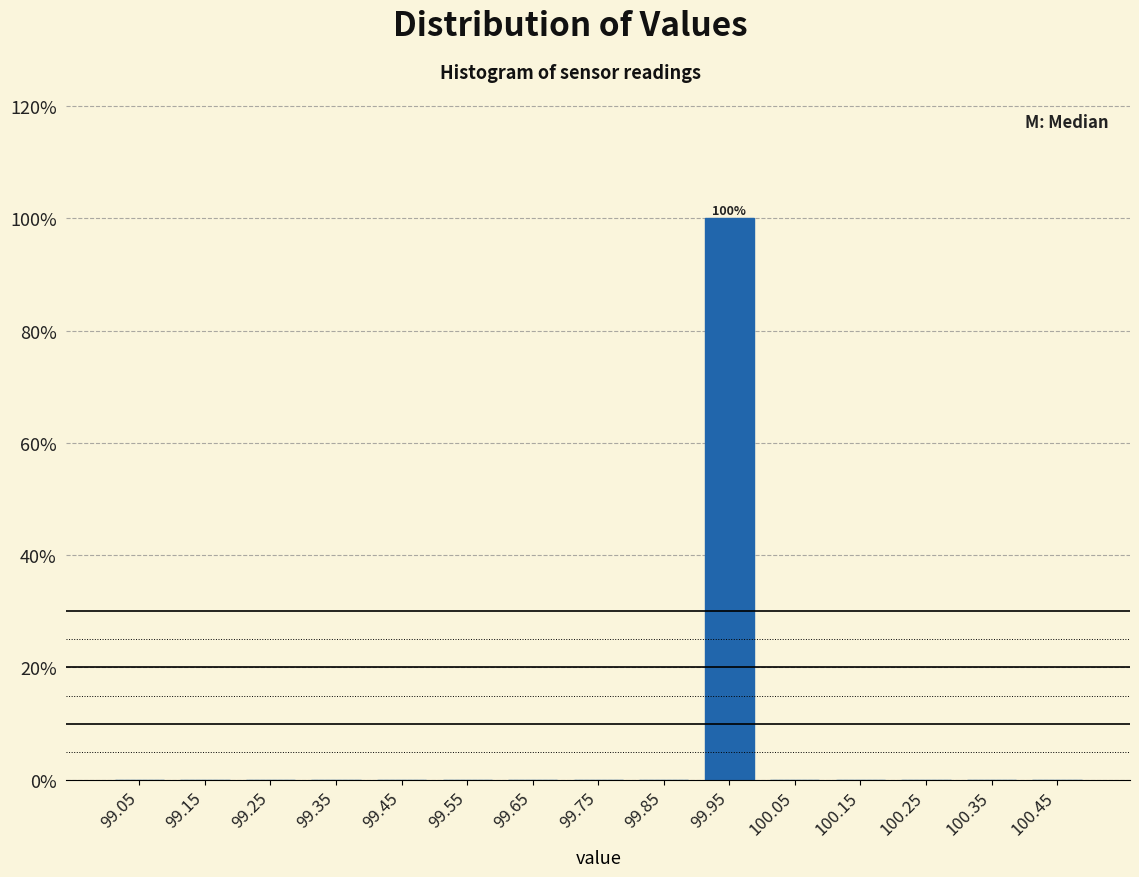

Over which range of the x-axis is the bar tallest?

99.9 to 100.0